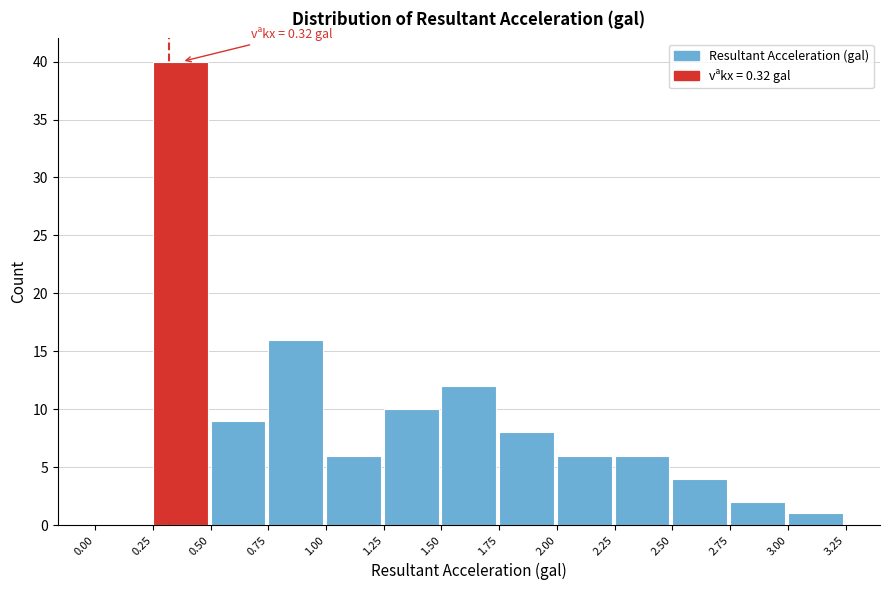

Which range on the x-axis has the tallest bar?

0.25 to 0.50